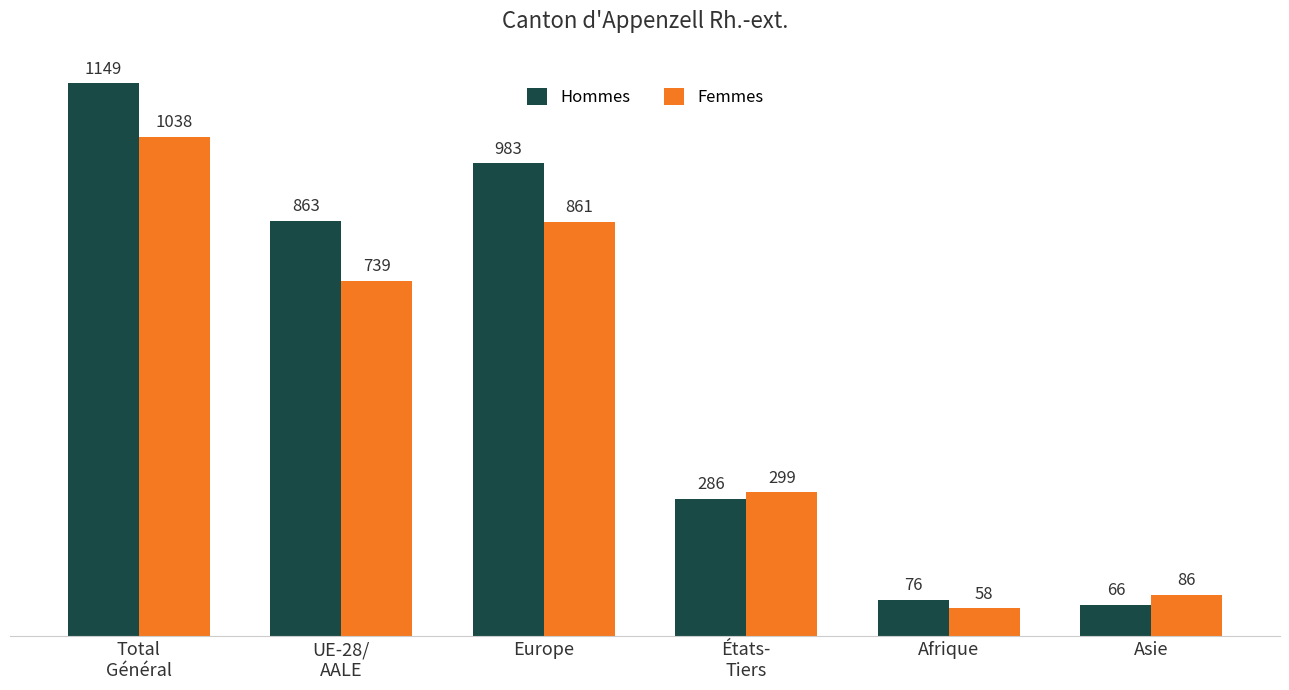

What position from the right is Asie?

1